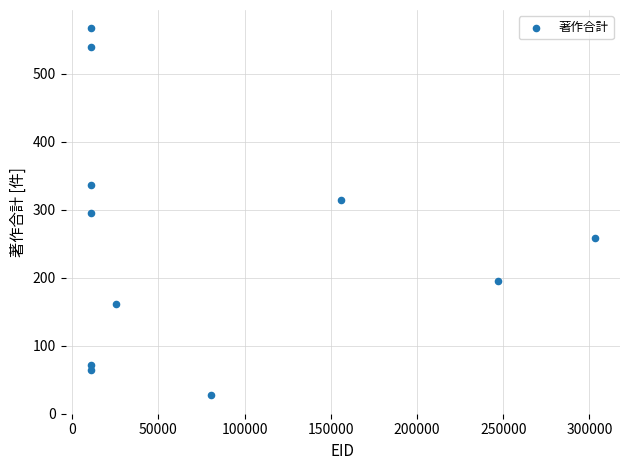

What is the range of Y values (max minus min)?

540